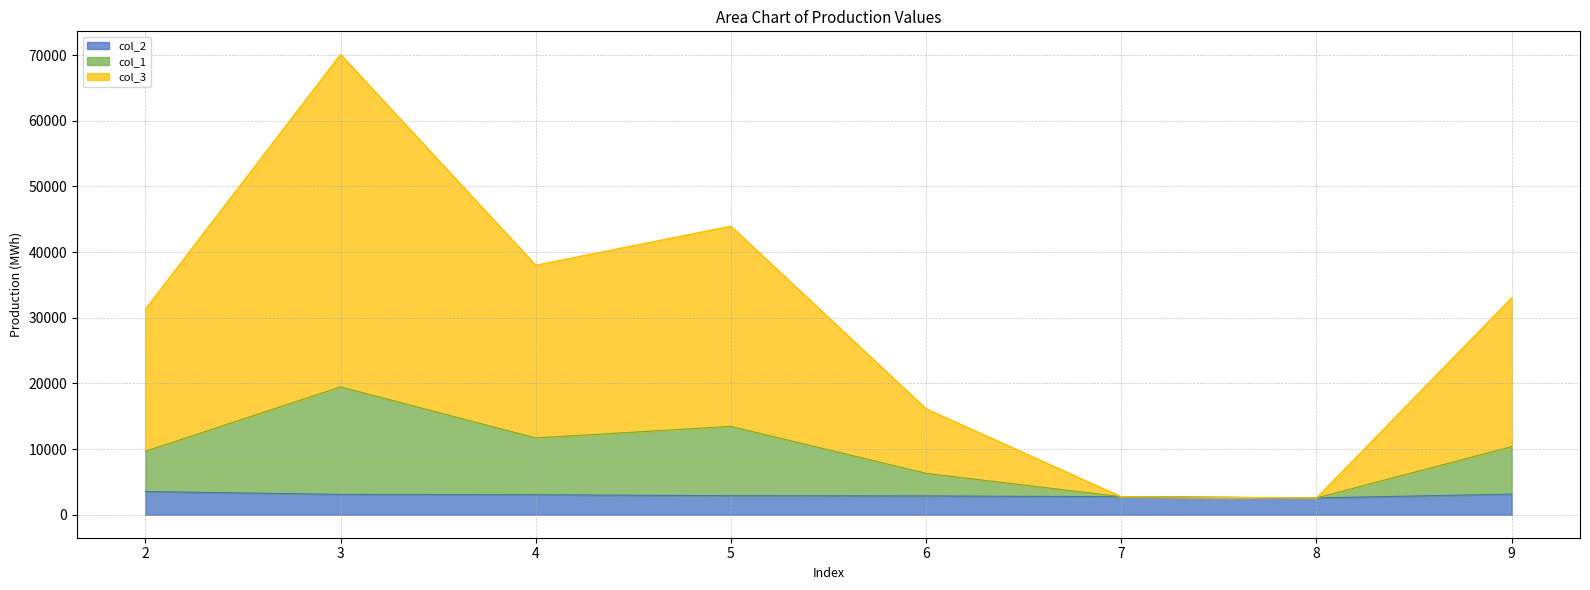

What is the greatest value displayed?

70116.9